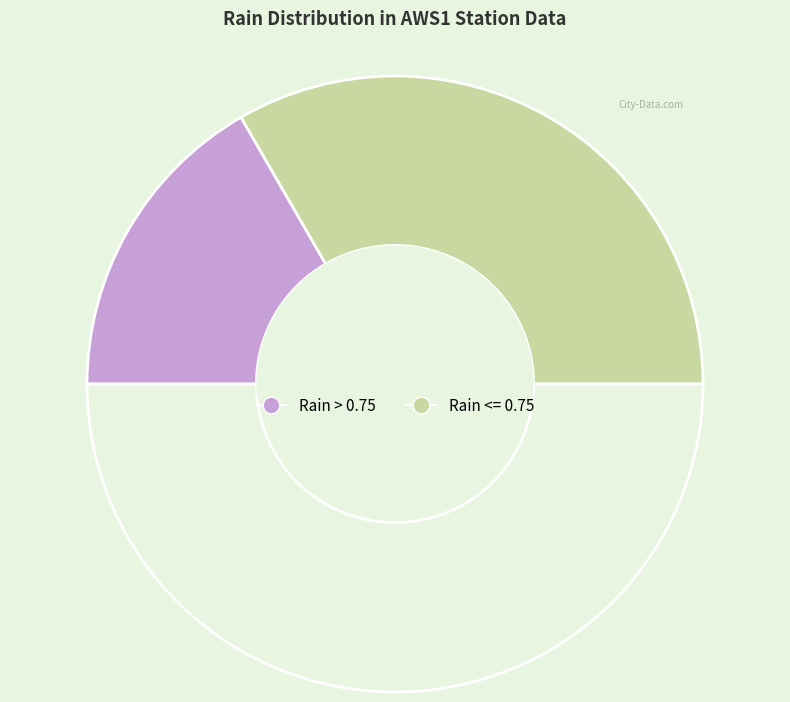

How many slices are in this pie chart?

3